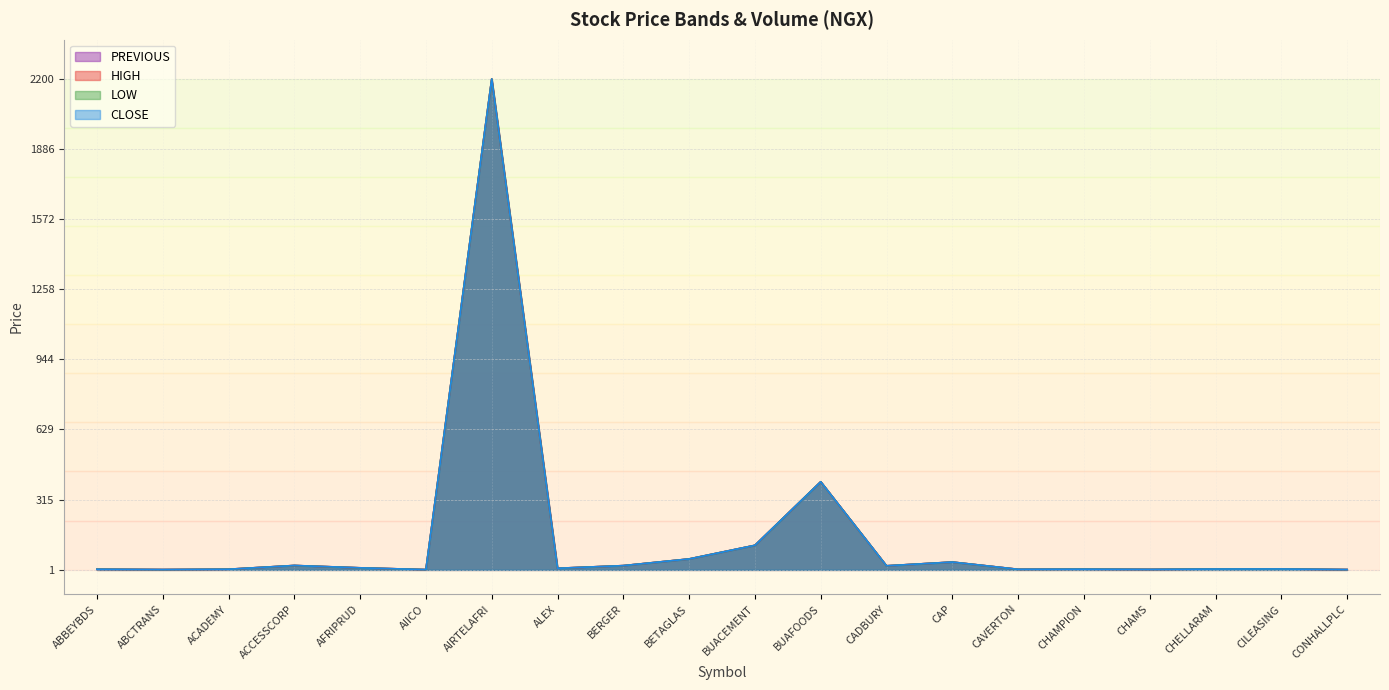

True or false: CLOSE has a value of 19.0 at BERGER.

True